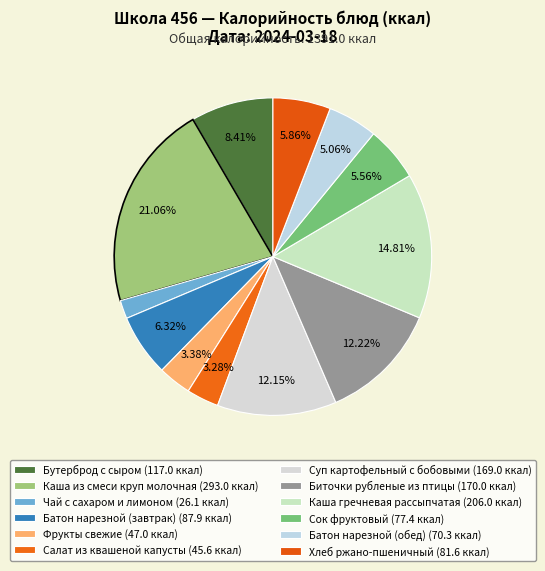

Count the number of slices in the pie.

12